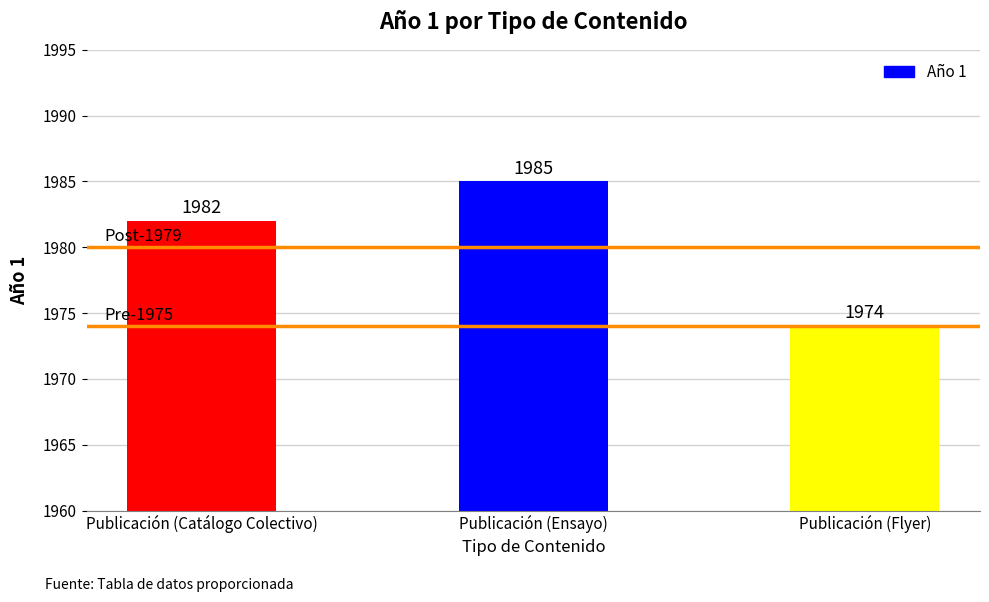

How many bars are there in total?

3